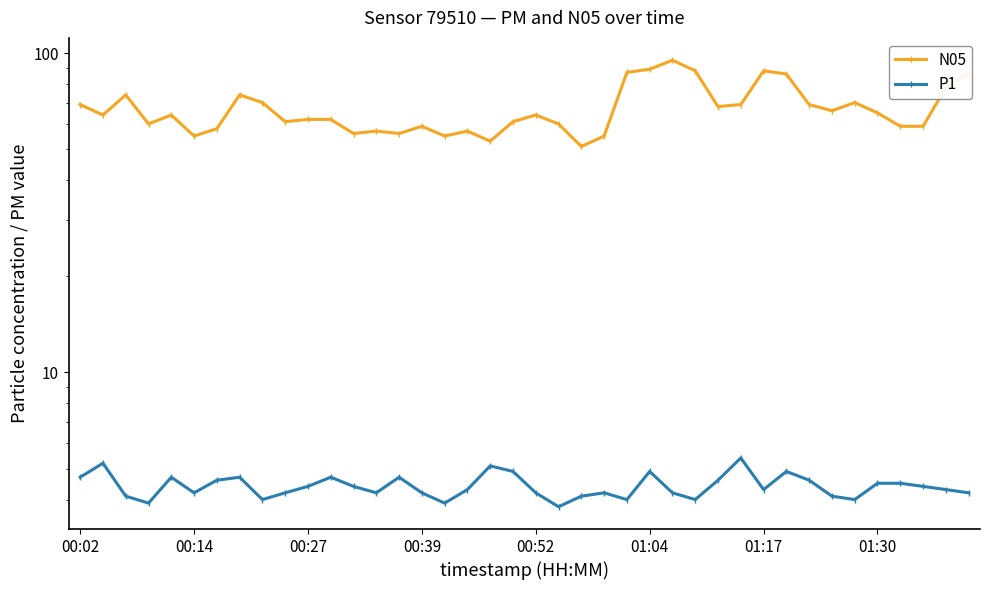

True or false: P1 and N05 intersect in this chart.

False